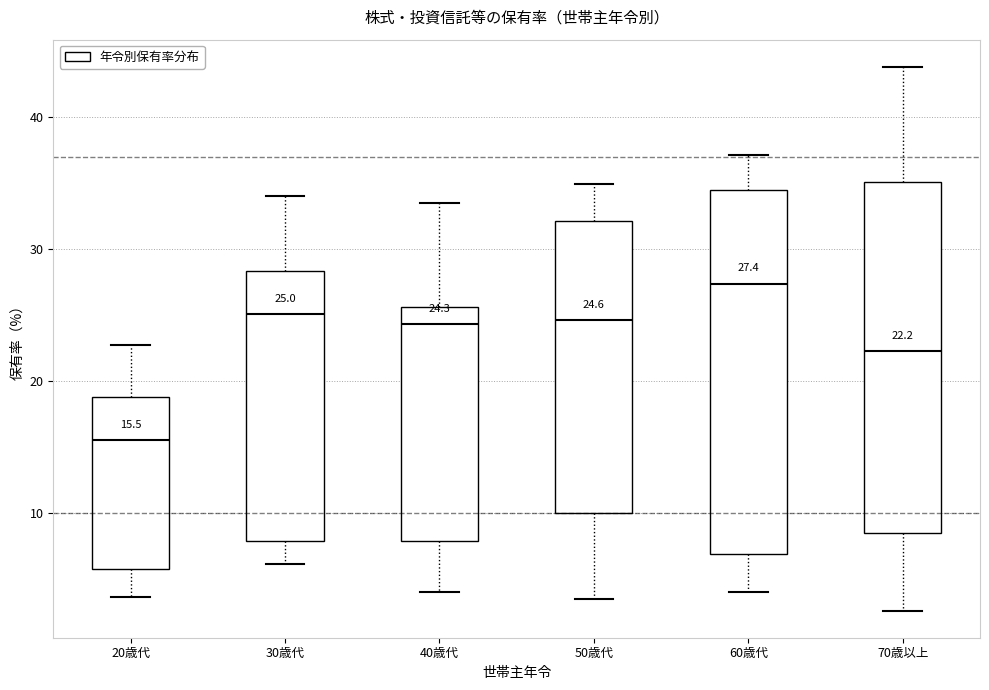

Which box has the lowest median line?

20歳代